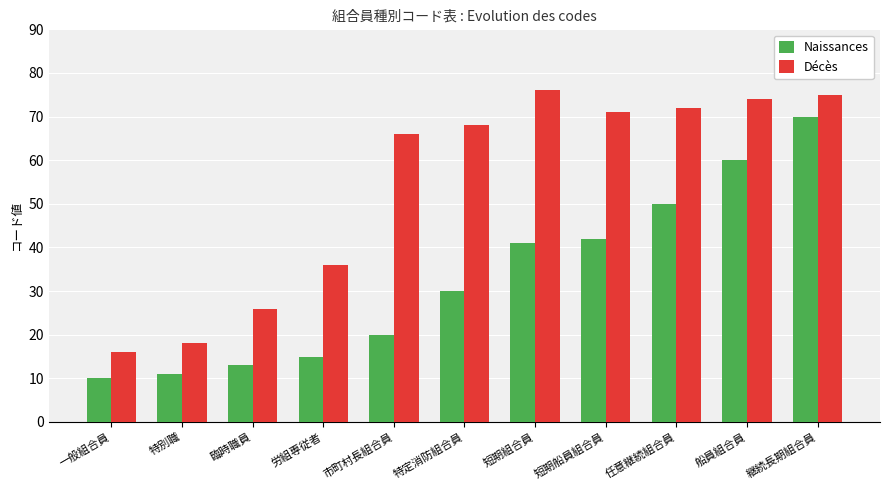

What is the value of the Naissances bar at the 6th from the left?

30